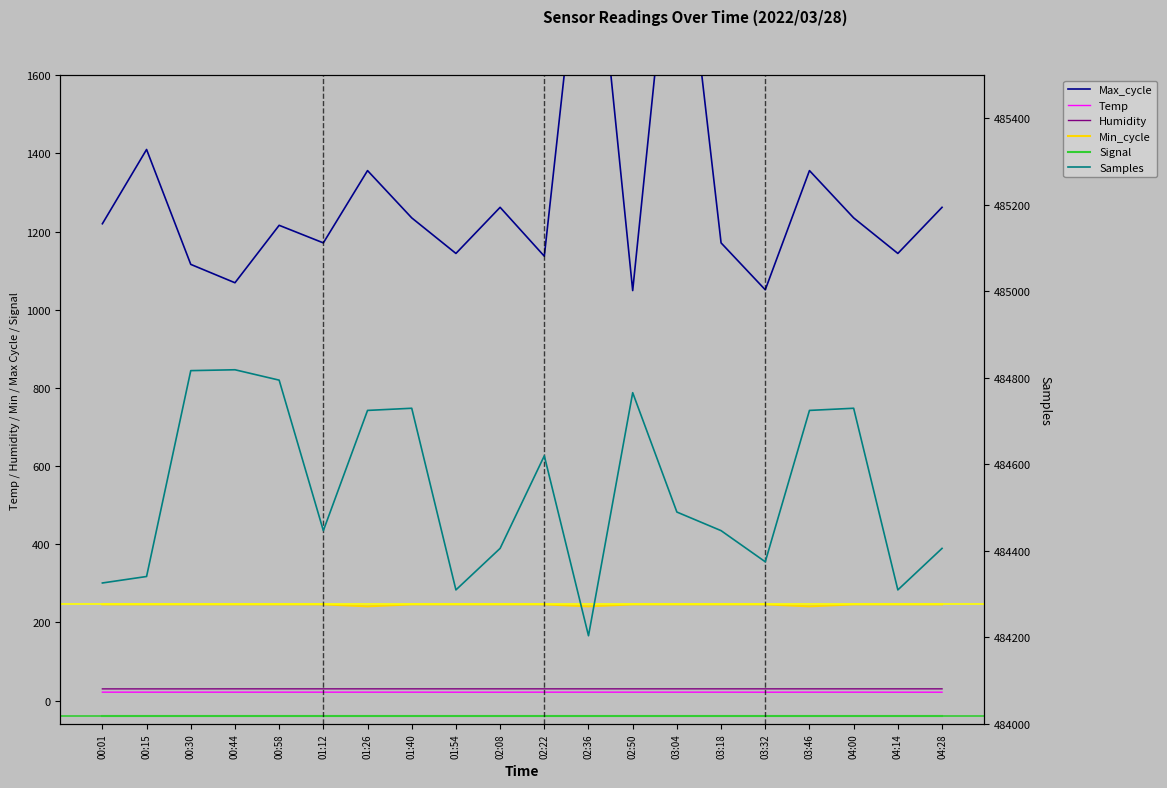

Which series has the largest total across all categories?

Samples